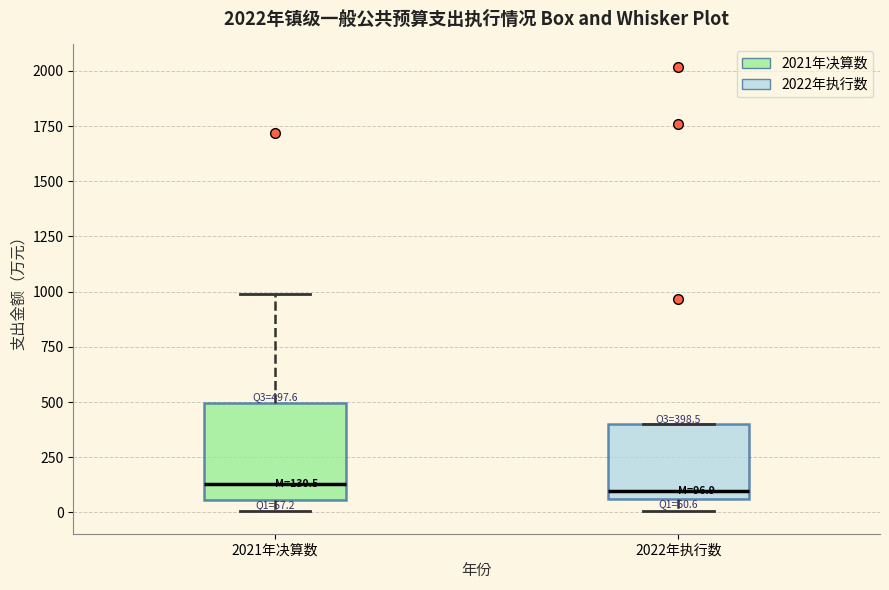

Comparing the boxes themselves (not the whiskers), which one is the tallest?

2021年决算数